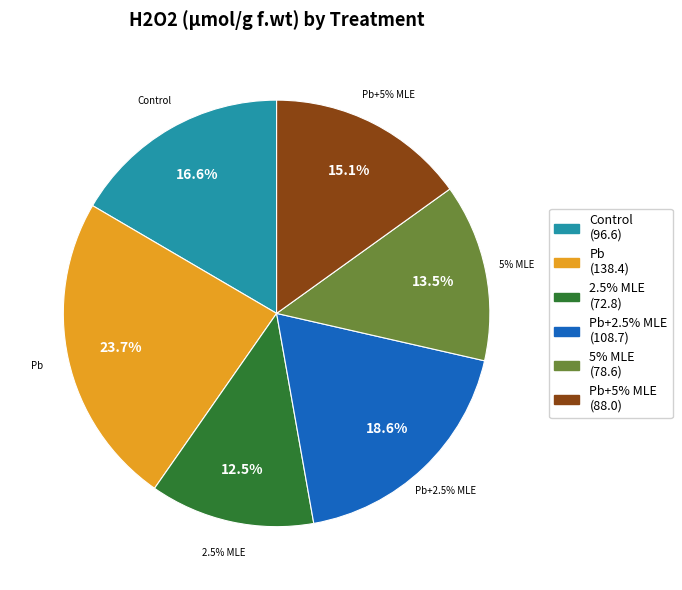

Is it true that Pb+5% MLE is 15% of the pie?

True